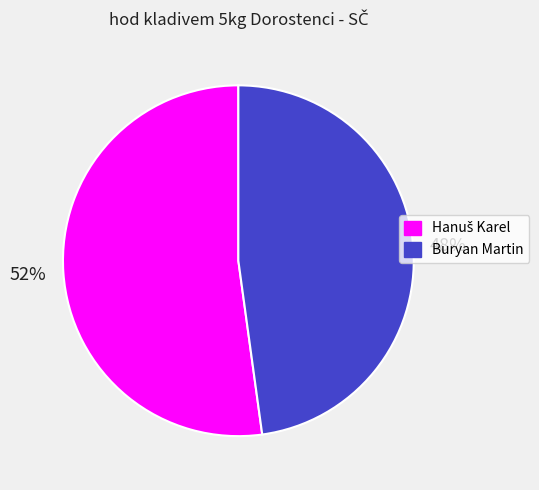

What is the smallest slice in the pie chart?

Buryan Martin